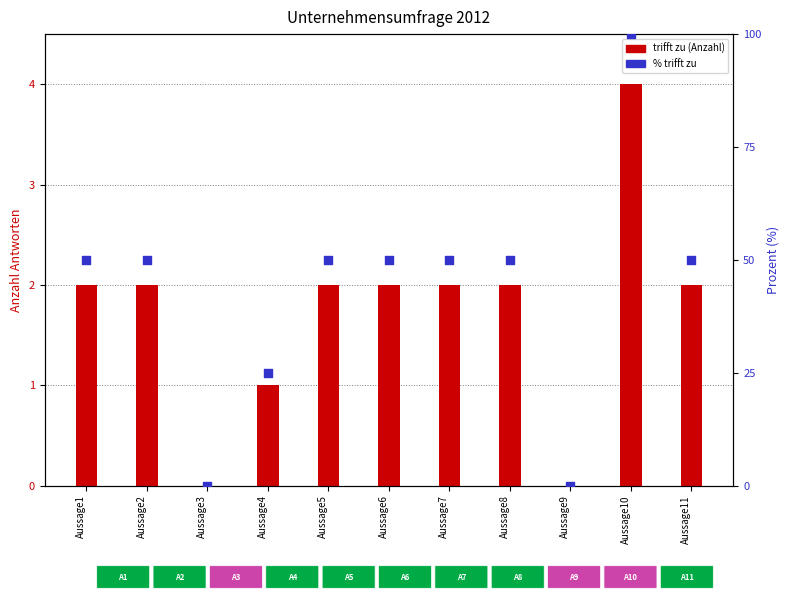

Is the value of % trifft zu at Aussage1 greater than the value of trifft zu at Aussage4?

Yes